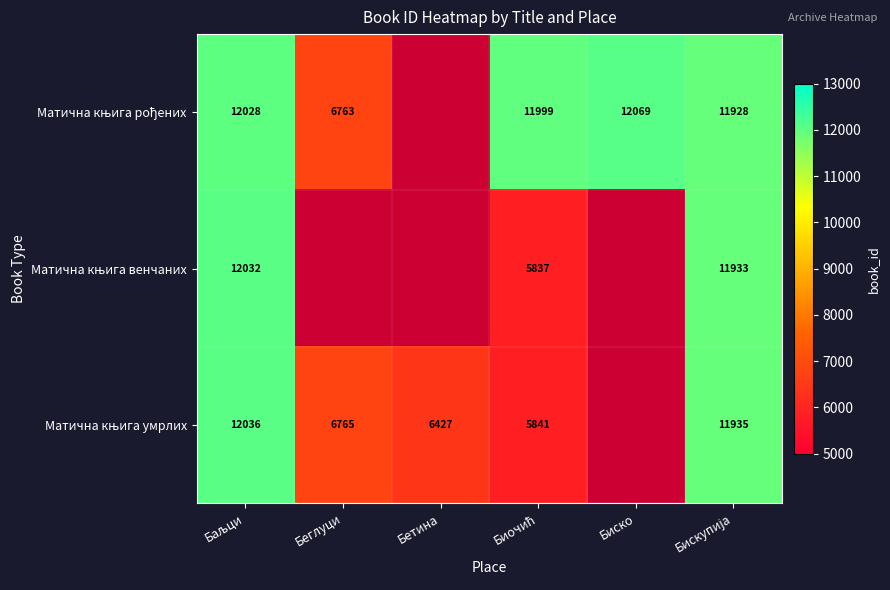

At which label does Матична књига венчаних reach its peak?

Баљци